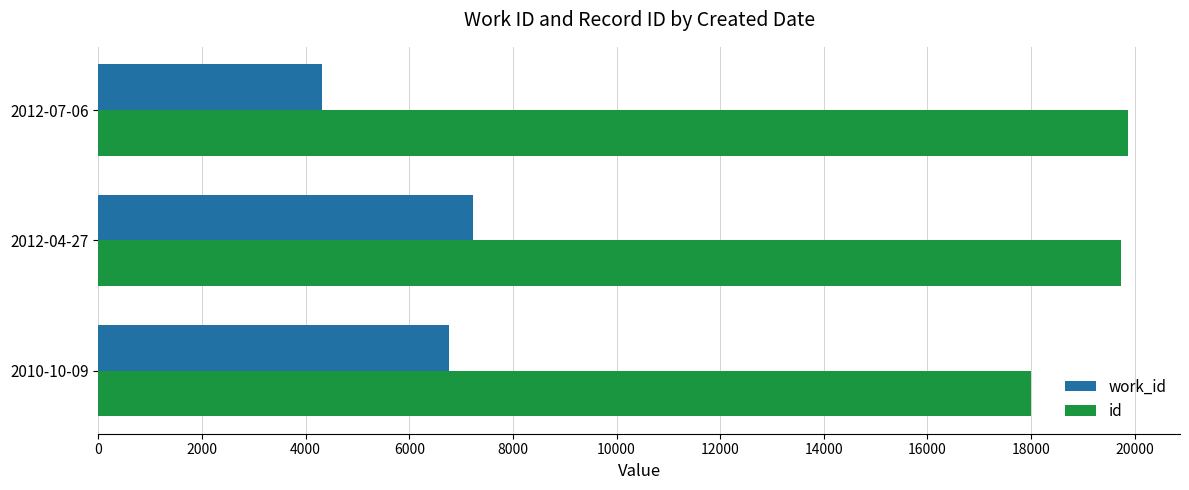

List the series in order of their peak value, lowest first.

work_id, id